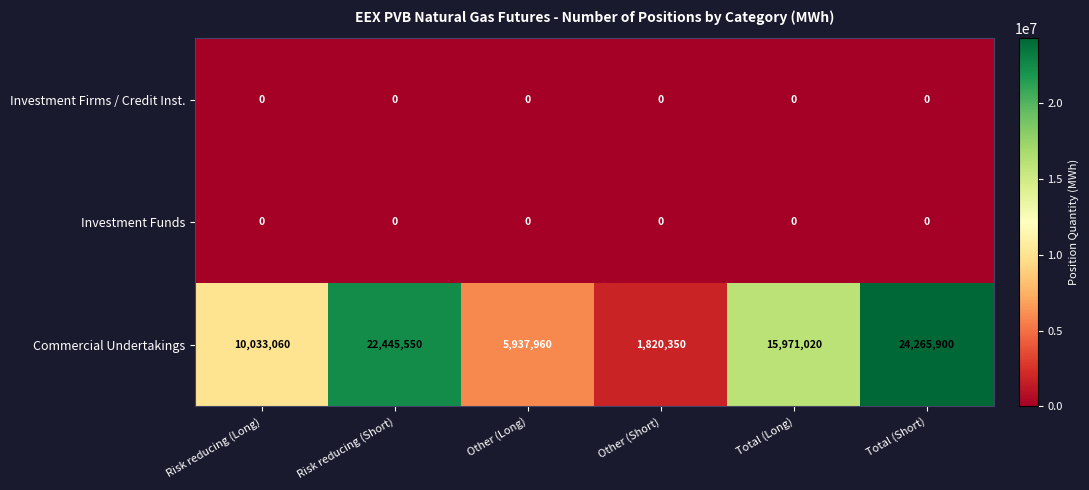

At which label does Commercial Undertakings first exceed 15971020?

Risk reducing (Short)